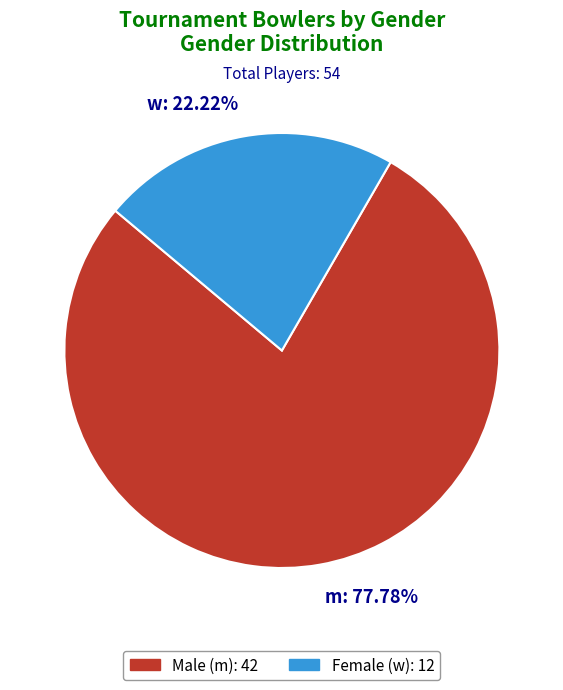

Which slice is the largest?

m